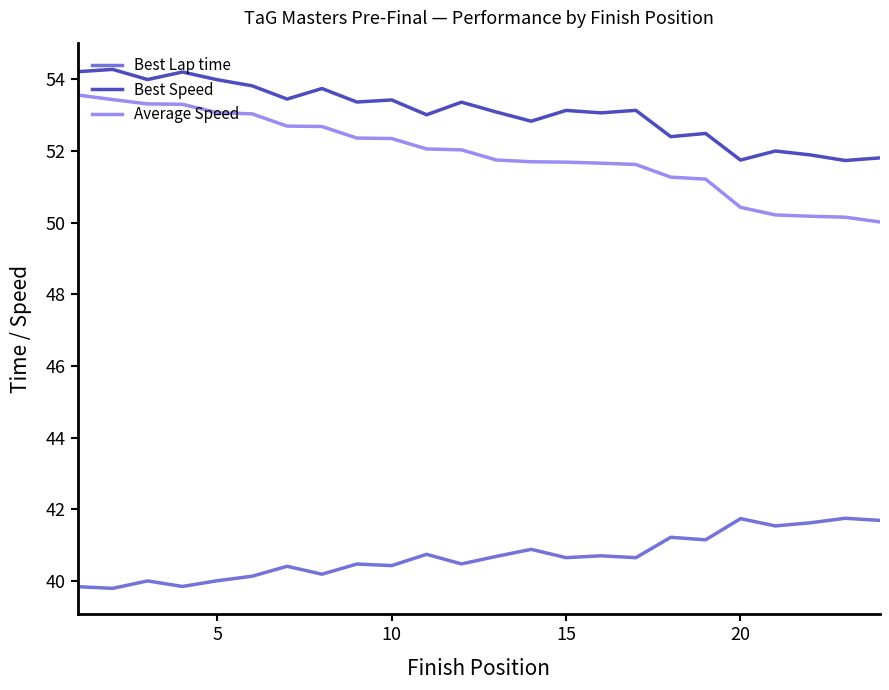

What is the greatest value displayed?

54.3